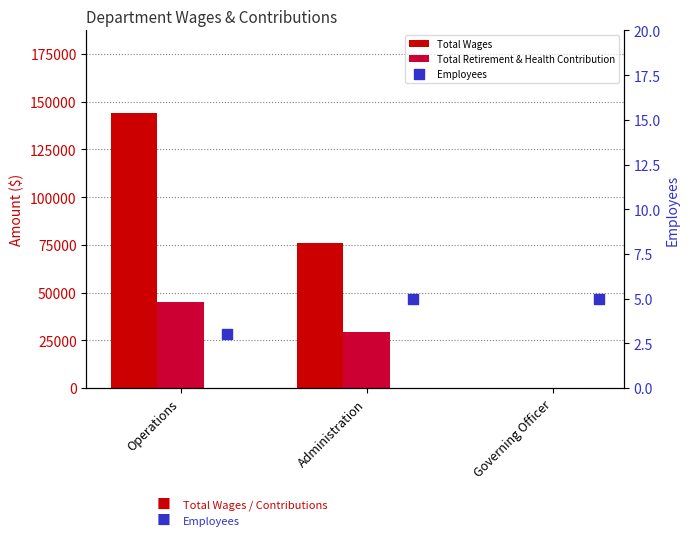

What is the total value across all series at Administration?

105097